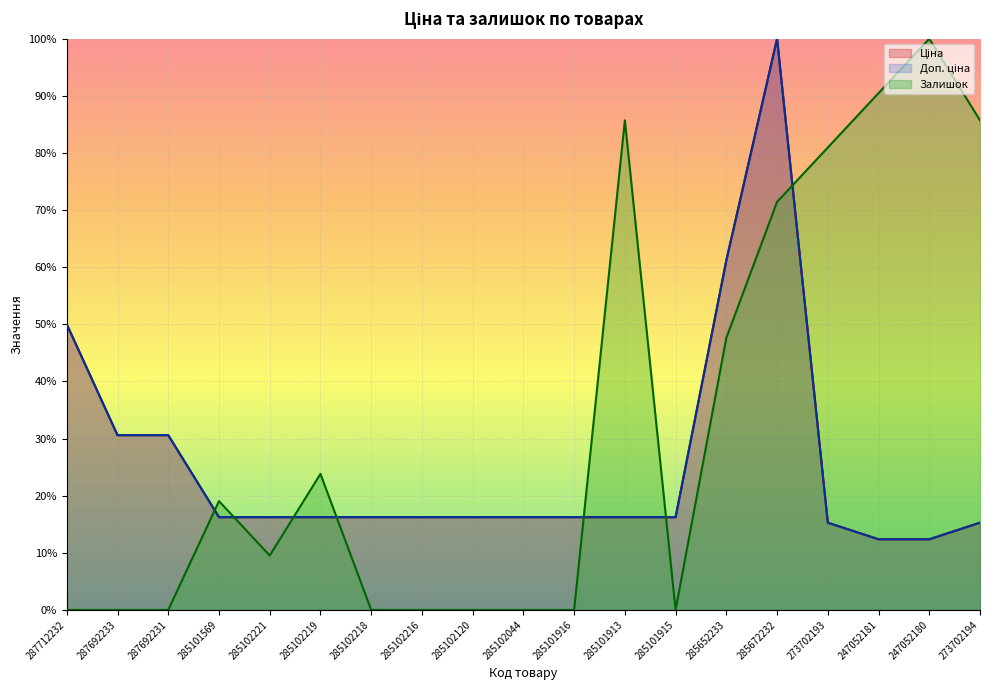

The value of Ціна at 285101913 is 16.2. True or false?

True